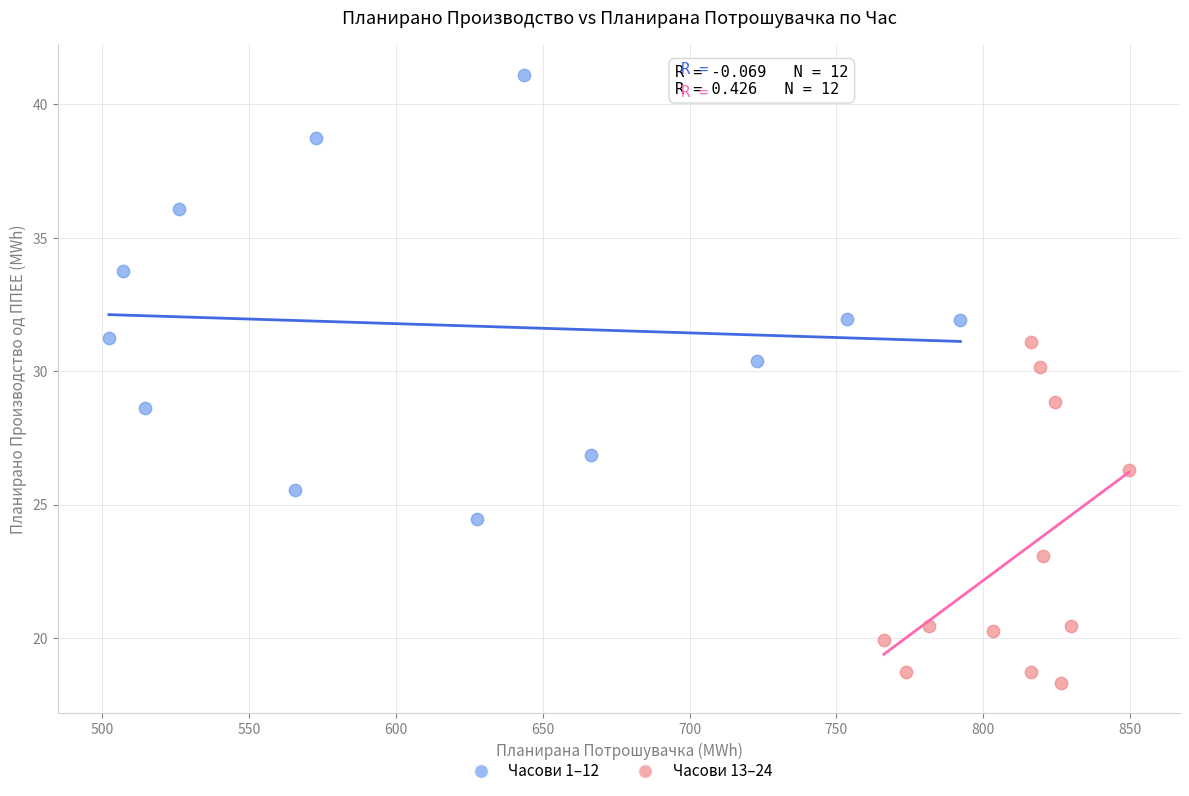

Which series has the widest spread of Y values?

Часови 1–12